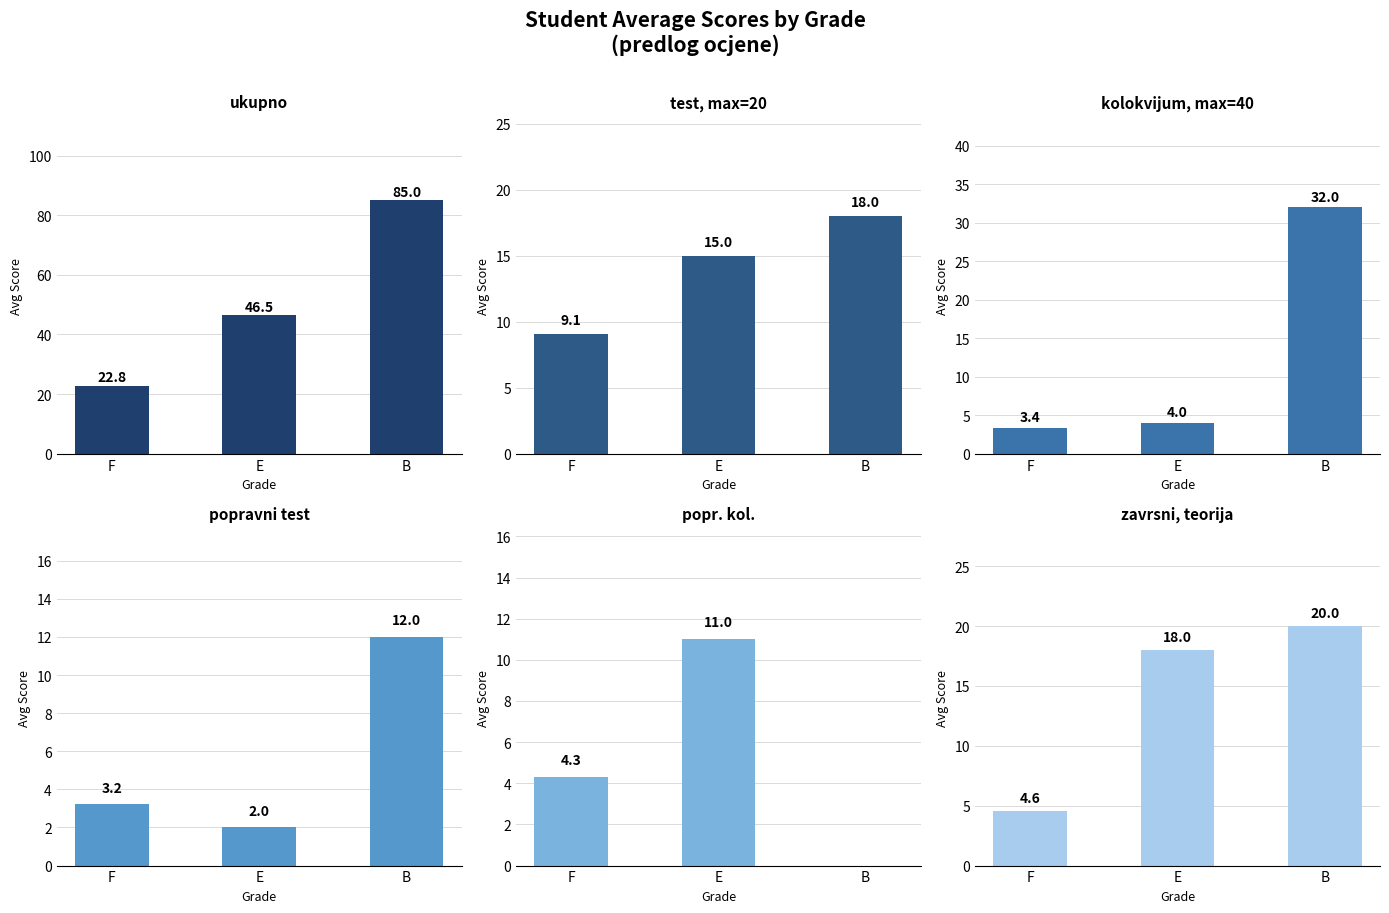

What is the sum of all ukupno values?

154.3